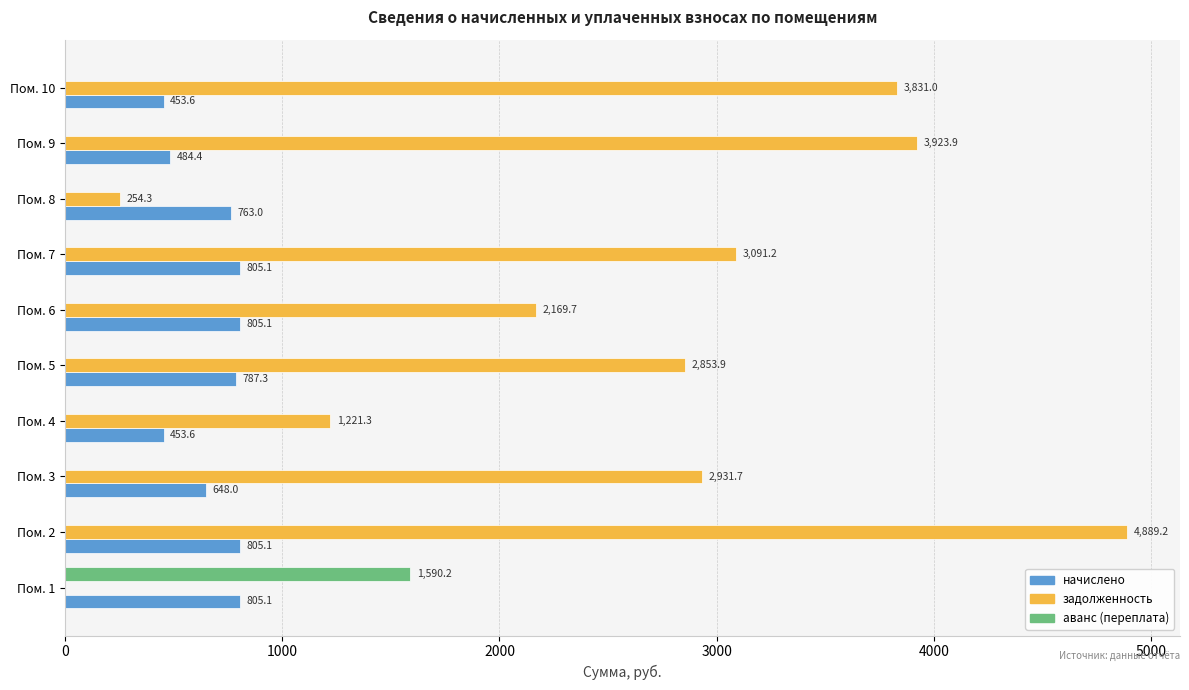

What is the maximum value for задолженность?

4889.2